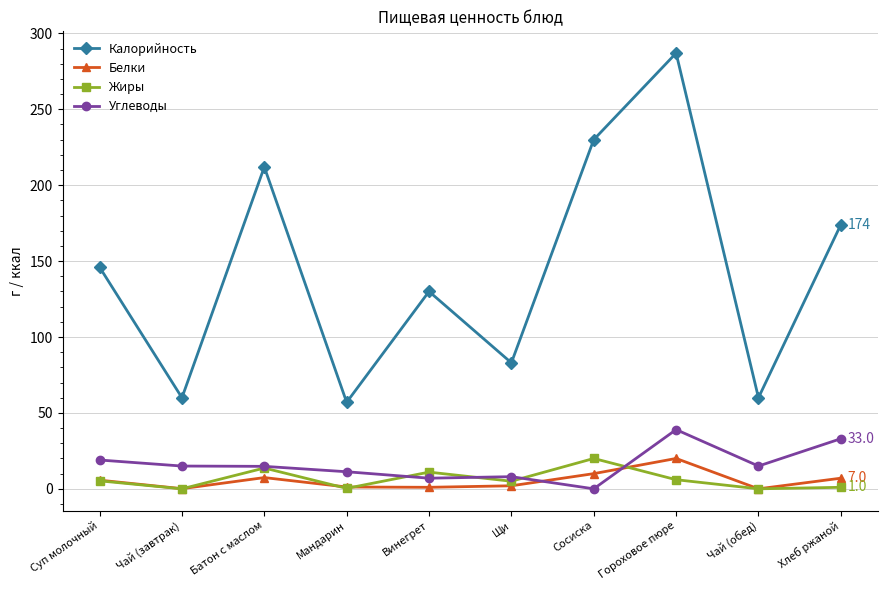

True or false: Калорийность has more than 1 points higher than both neighbors.

True